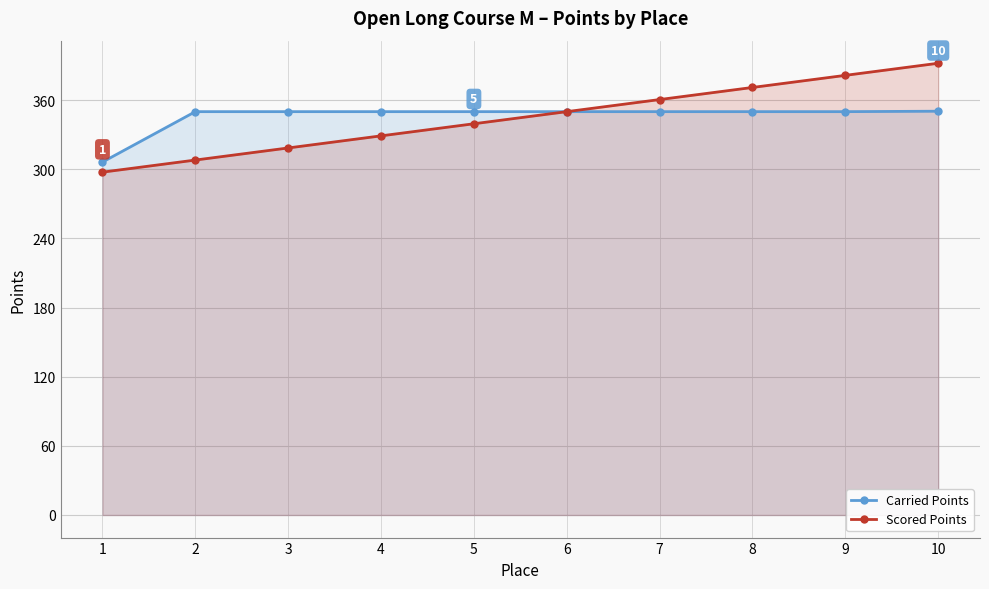

Rank the series at 3 from lowest to highest value.

Scored Points, Carried Points